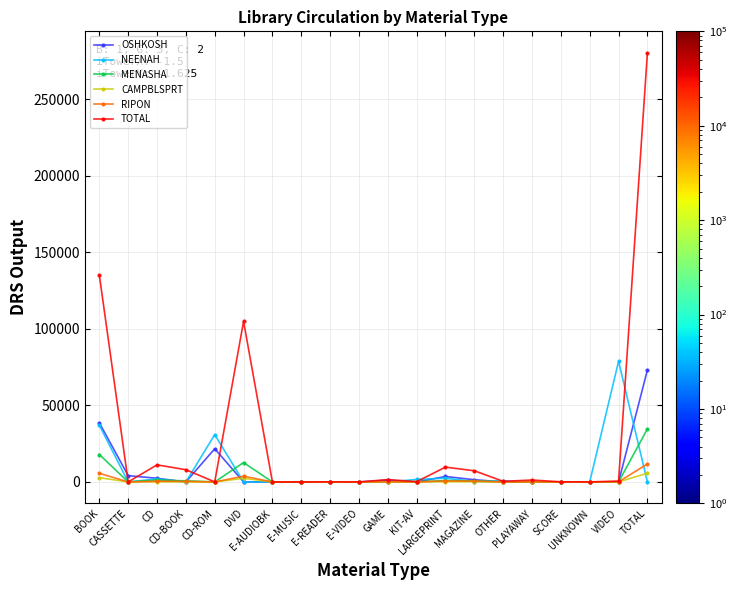

At how many categories does at least one series exceed 54284?

4